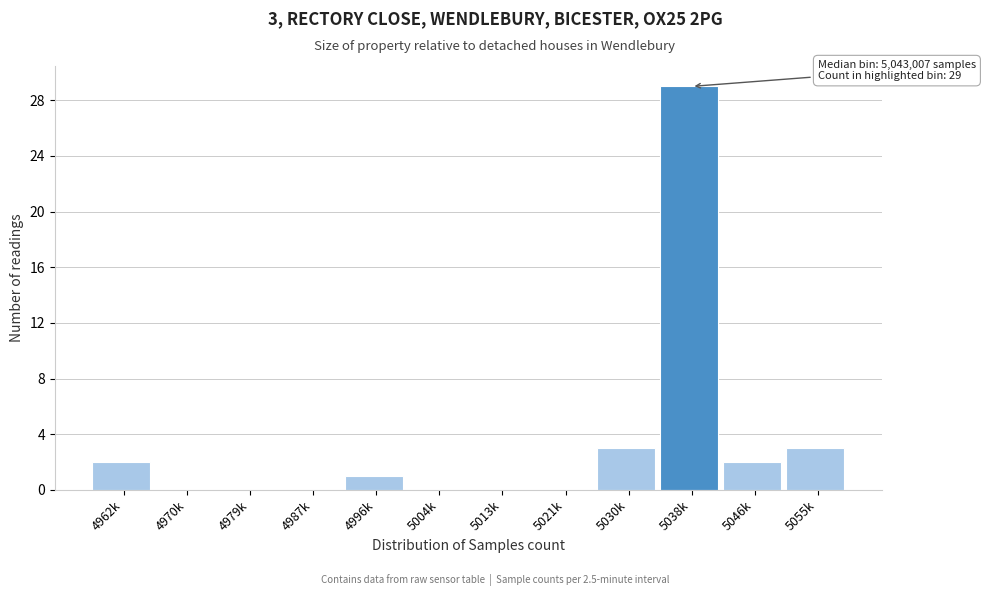

Reading right to left, list all the values displayed in this chart.

5055k=3	5046k=2	5038k=29	5030k=3	5021k=0	5013k=0	5004k=0	4996k=1	4987k=0	4979k=0	4970k=0	4962k=2